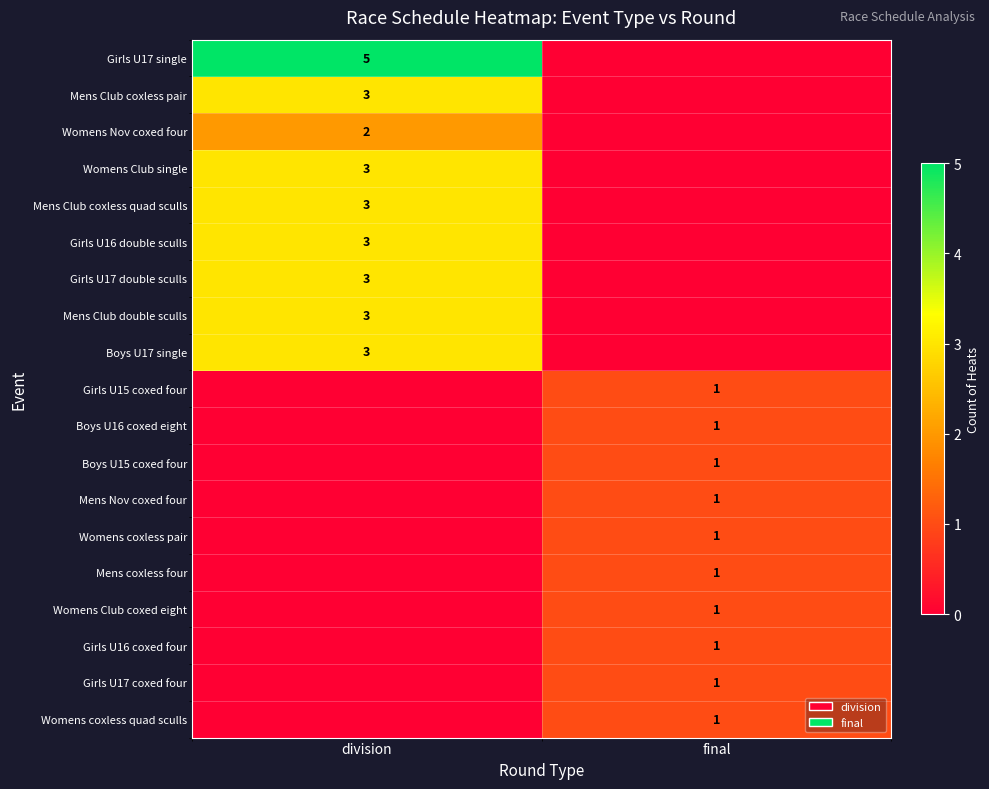

Is the value of Womens Club single at division greater than the value of Womens coxless pair at final?

Yes